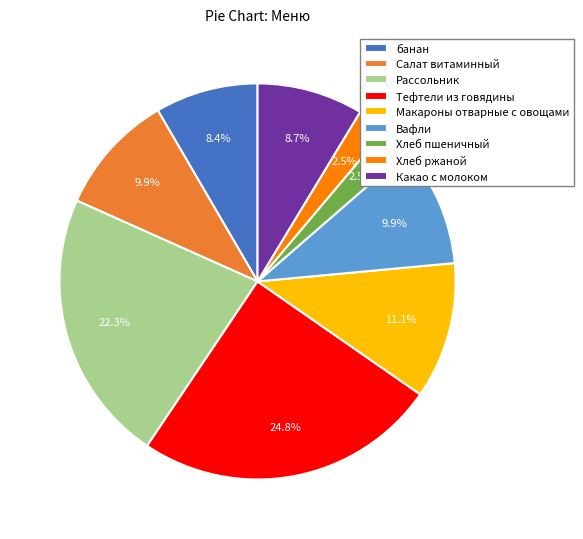

Is there any slice that represents more than half of the pie?

No